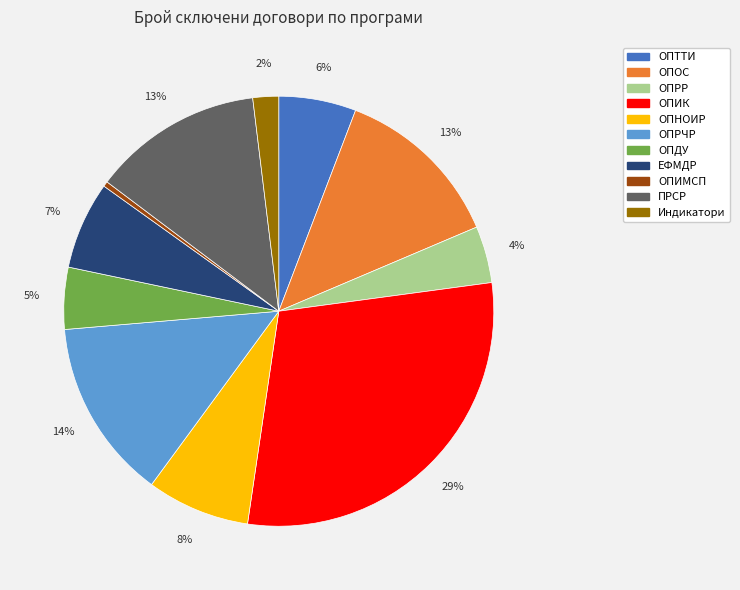

Does any single category account for the majority?

No